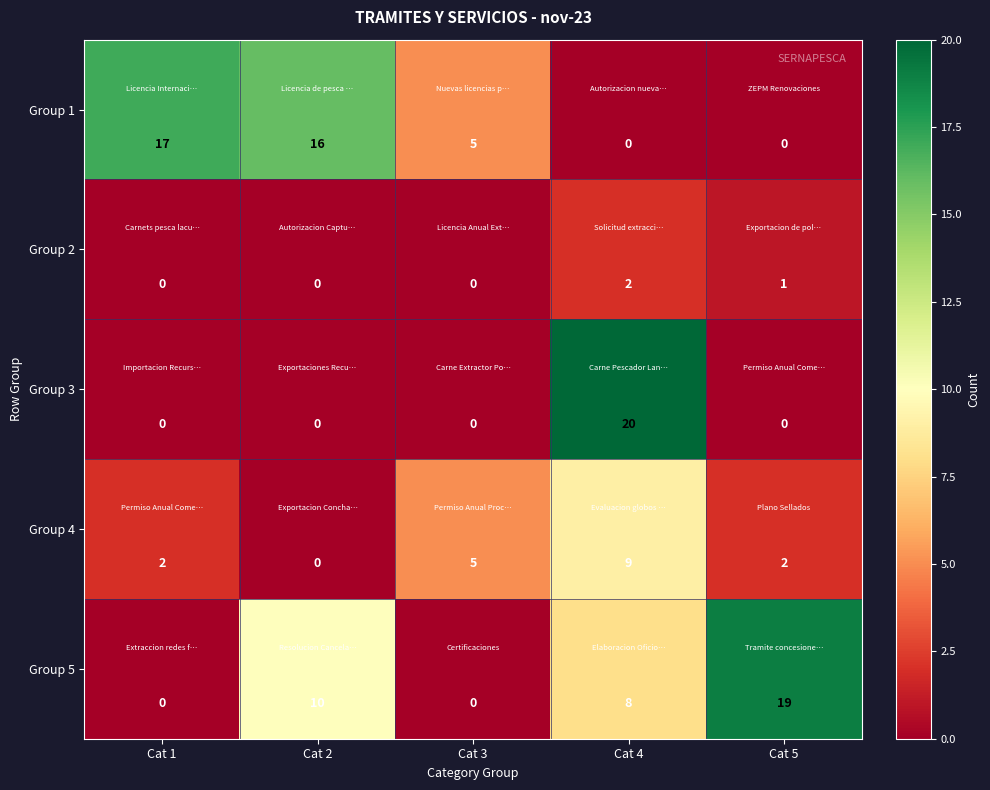

The value of Group 1 at Cat 5 is 9. True or false?

False